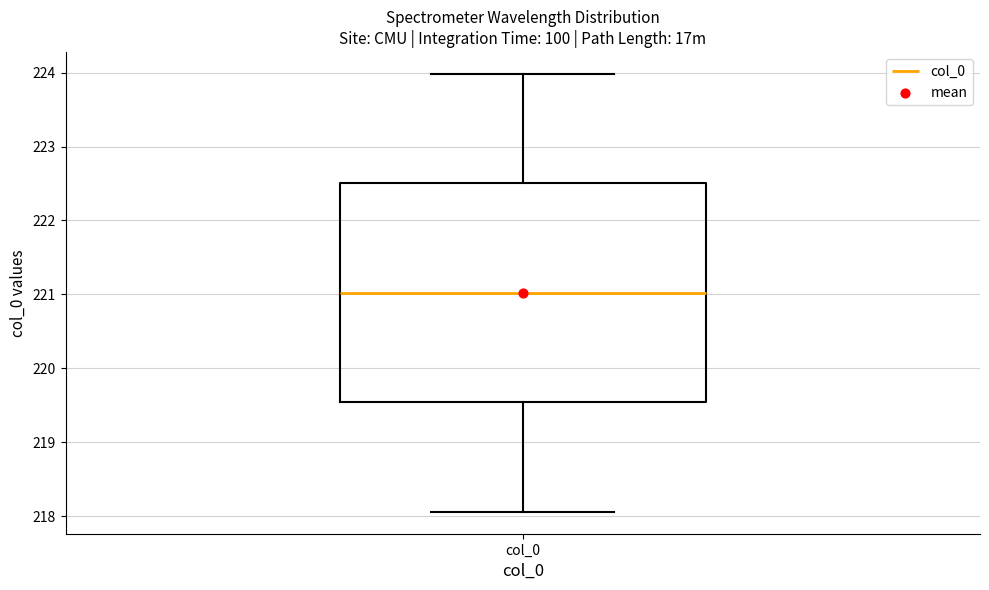

Transcribe this box plot: give where the median line is, the range the box spans, and where the two whiskers end, as read against the y-axis. The values are not printed on the chart, so give them approximately, as read against the axis.

median 221.0, box 219.5 to 222.5, whiskers 218.1 to 224.0